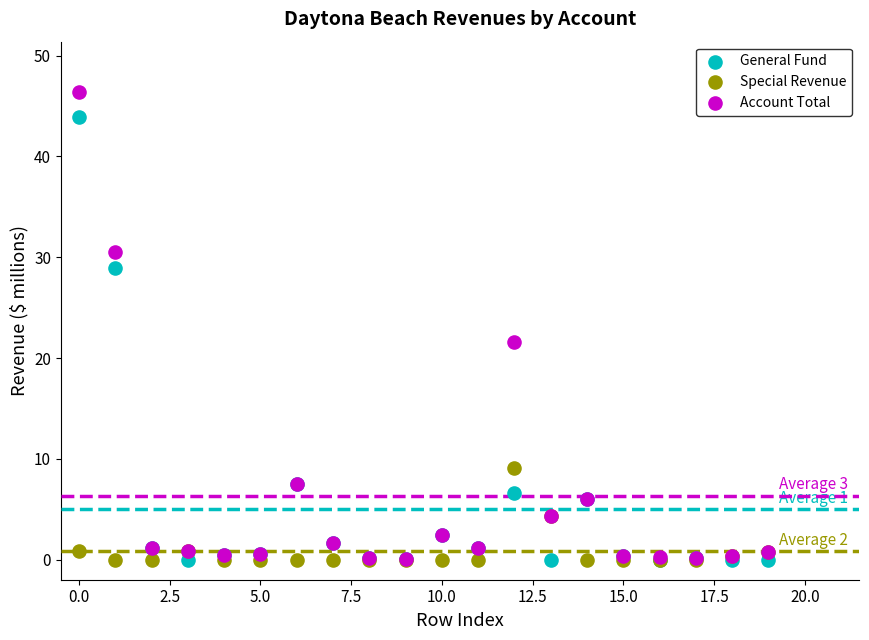

Across all series, what Y value is closest to 23?

21.6